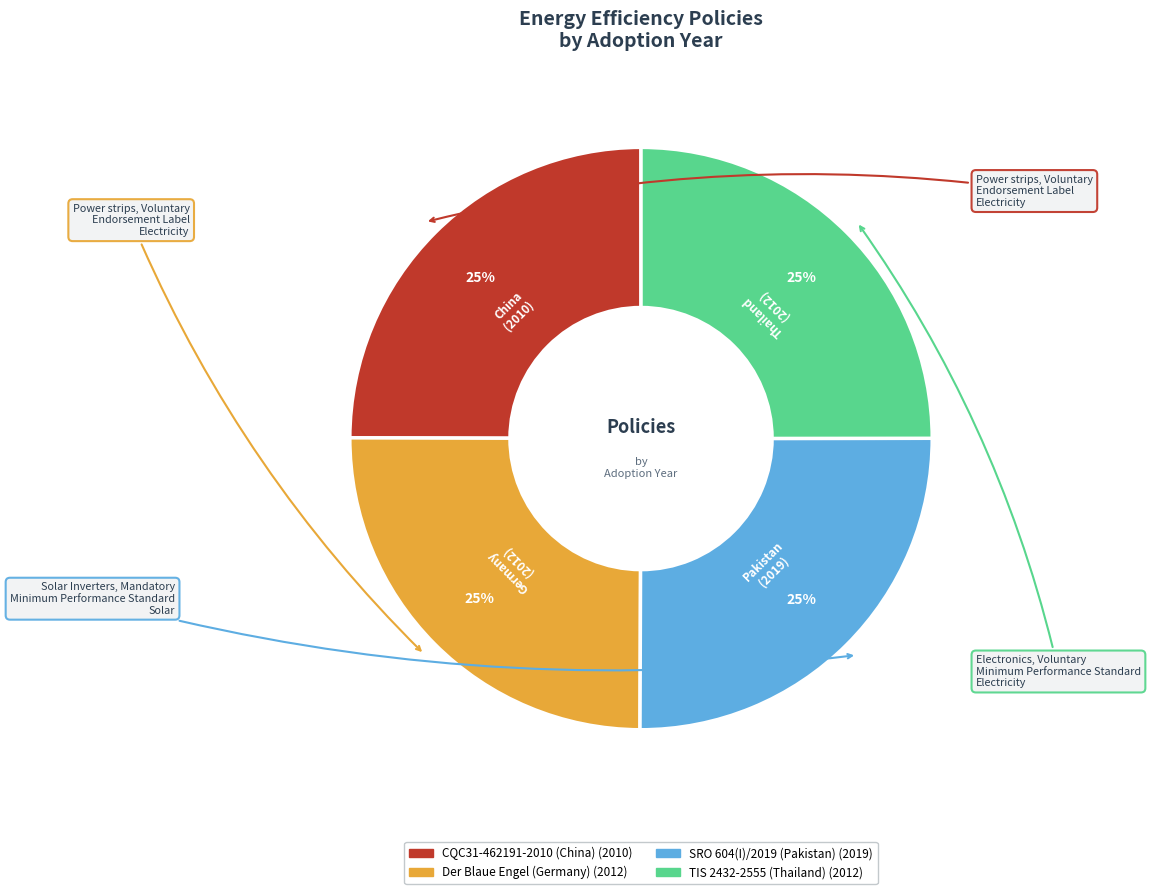

Is it true that SRO 604(I)/2019 (Pakistan) is 25% of the pie?

True